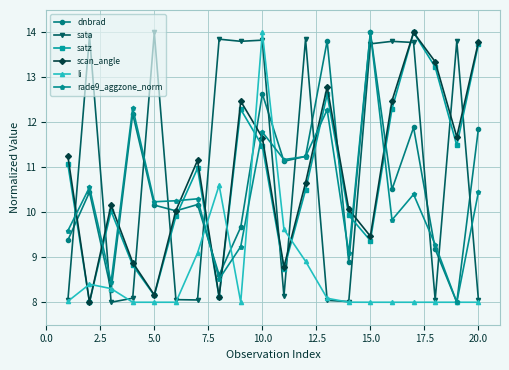

Is this an area chart (filled region under the line)?

No